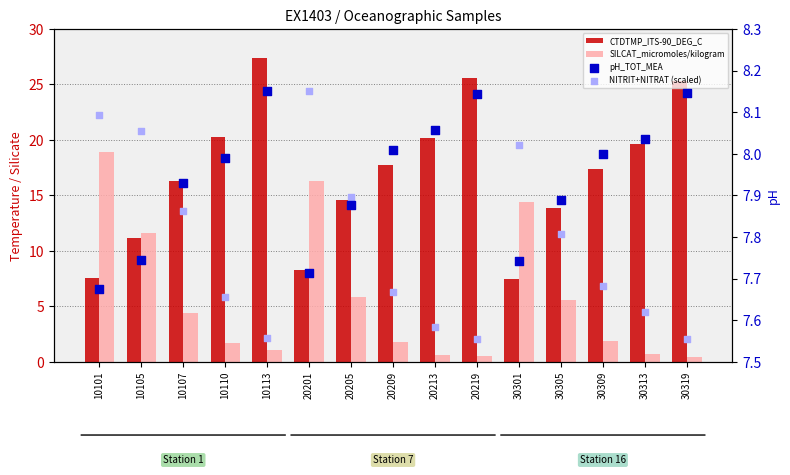

Is the value of SILCAT_micromoles/kilogram at 10107 greater than the value of NITRIT+NITRAT (scaled) at 10107?

No